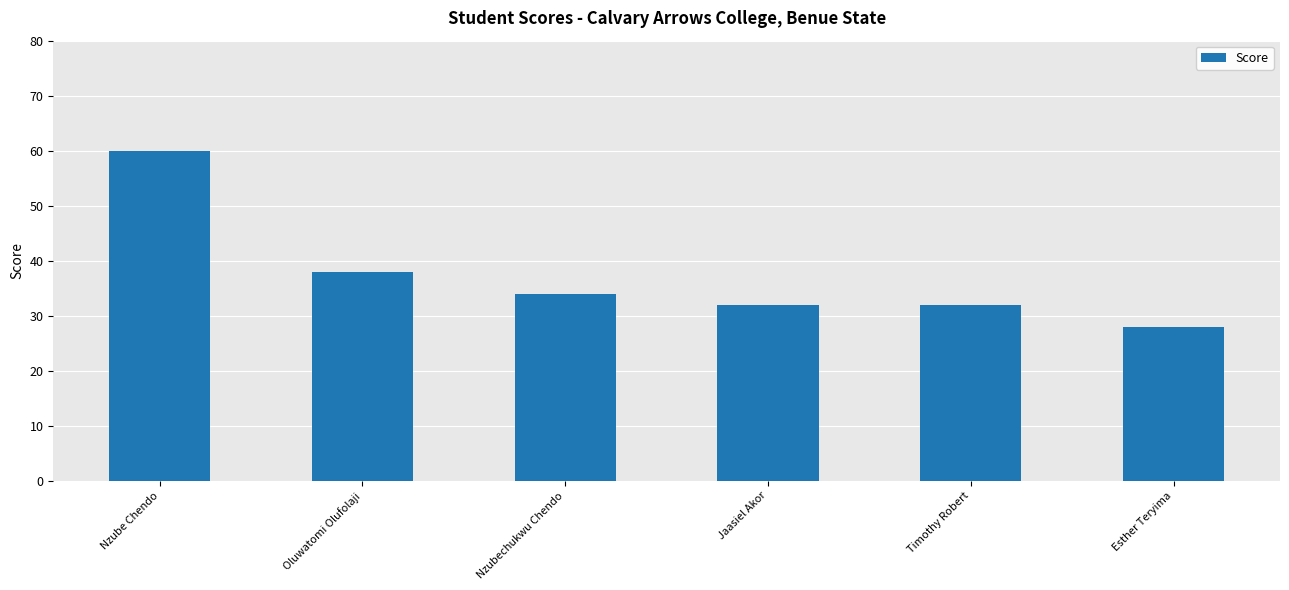

What is the label of the 2nd bar from the right?

Timothy Robert